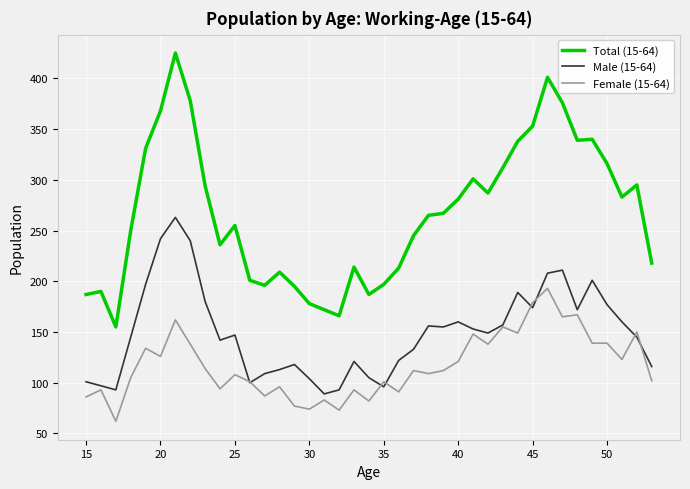

At how many categories does at least one series exceed 382?

2